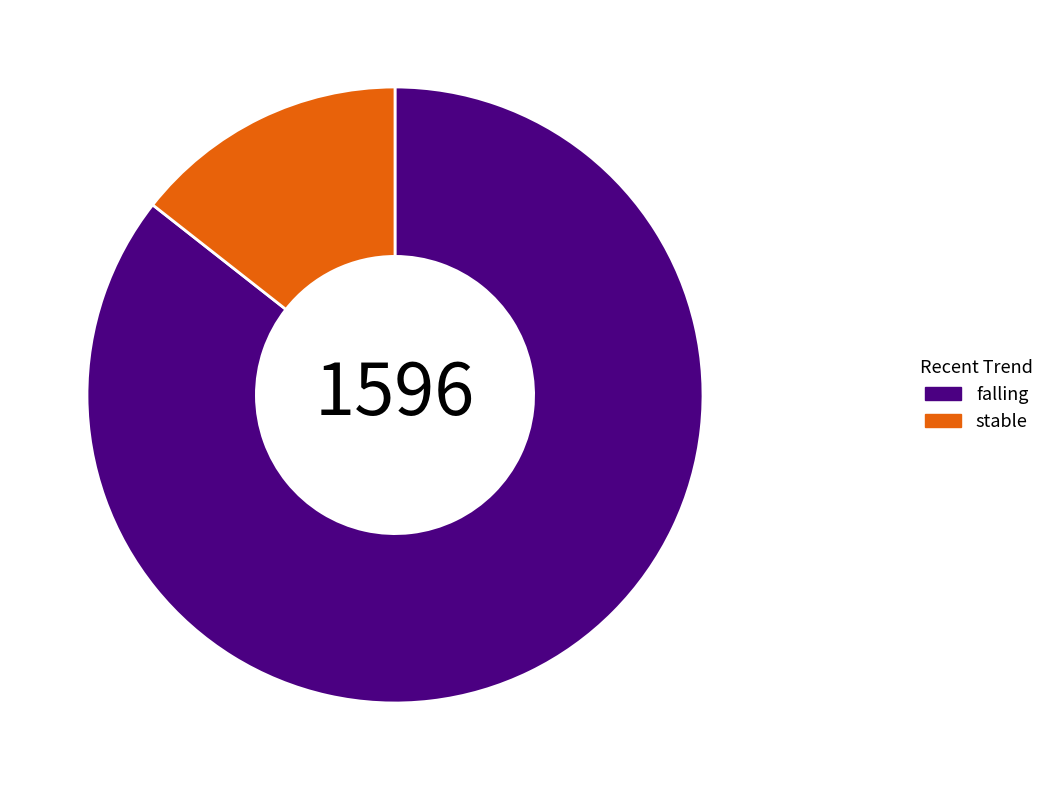

Between stable and falling, which is larger?

falling